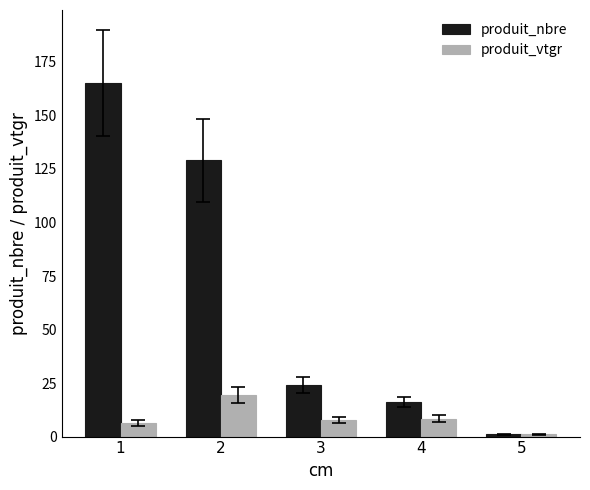

Which series has the largest range (max minus min)?

produit_nbre